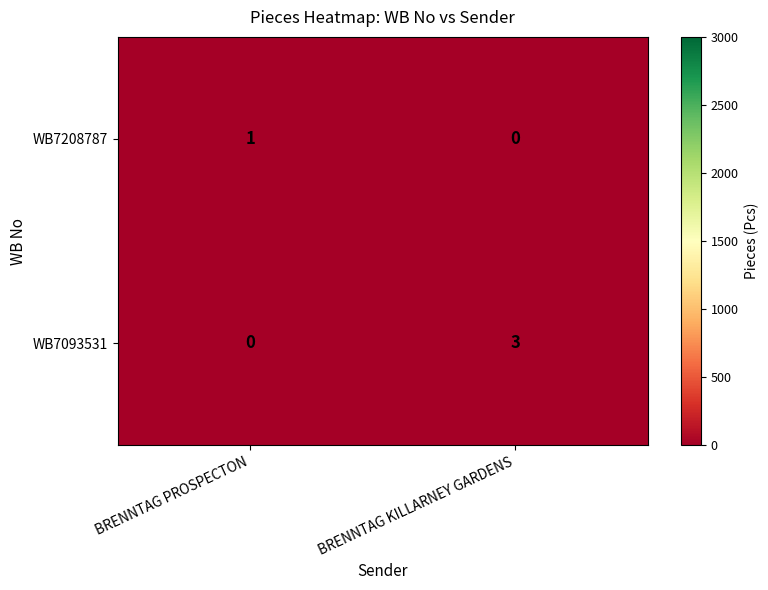

Which label corresponds to the largest value in the chart?

BRENNTAG KILLARNEY GARDENS